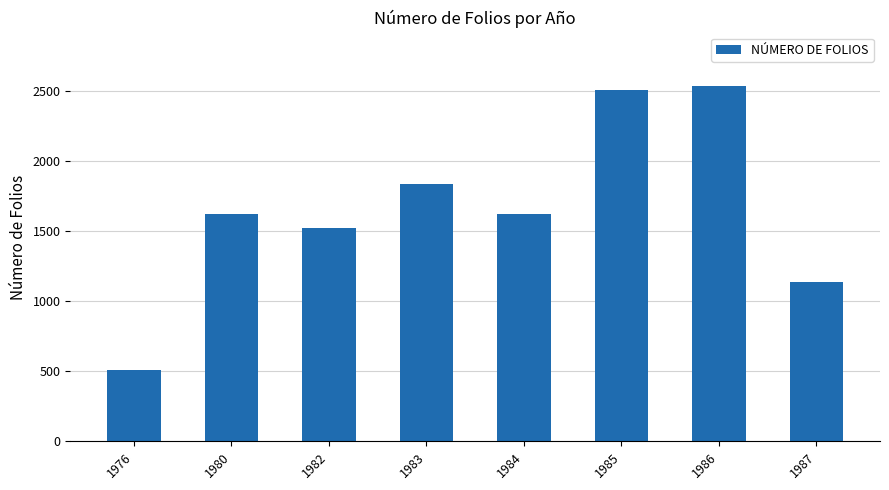

What is the sum of all values?

13298